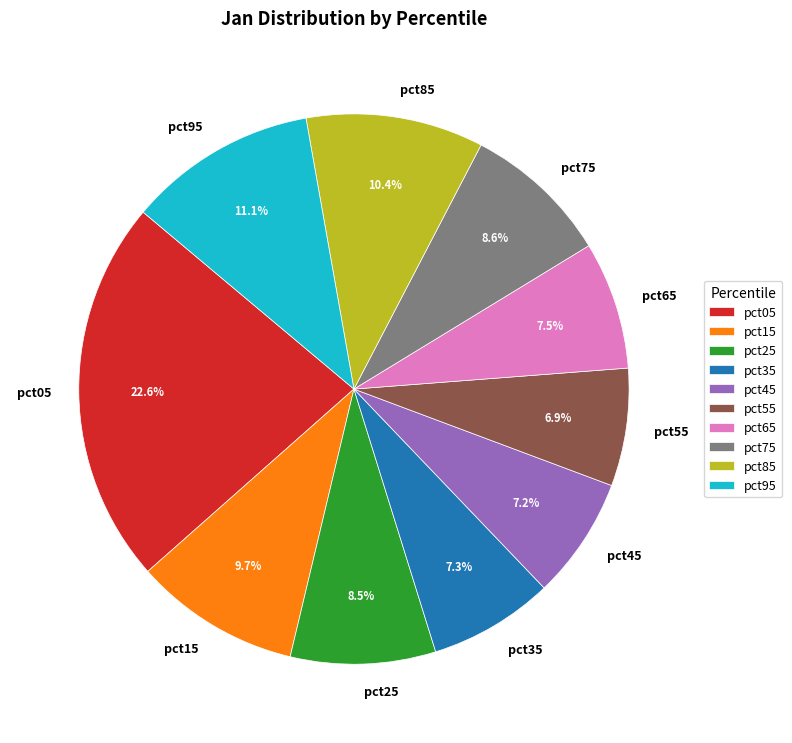

Does pct05 account for over 50% of the chart?

No